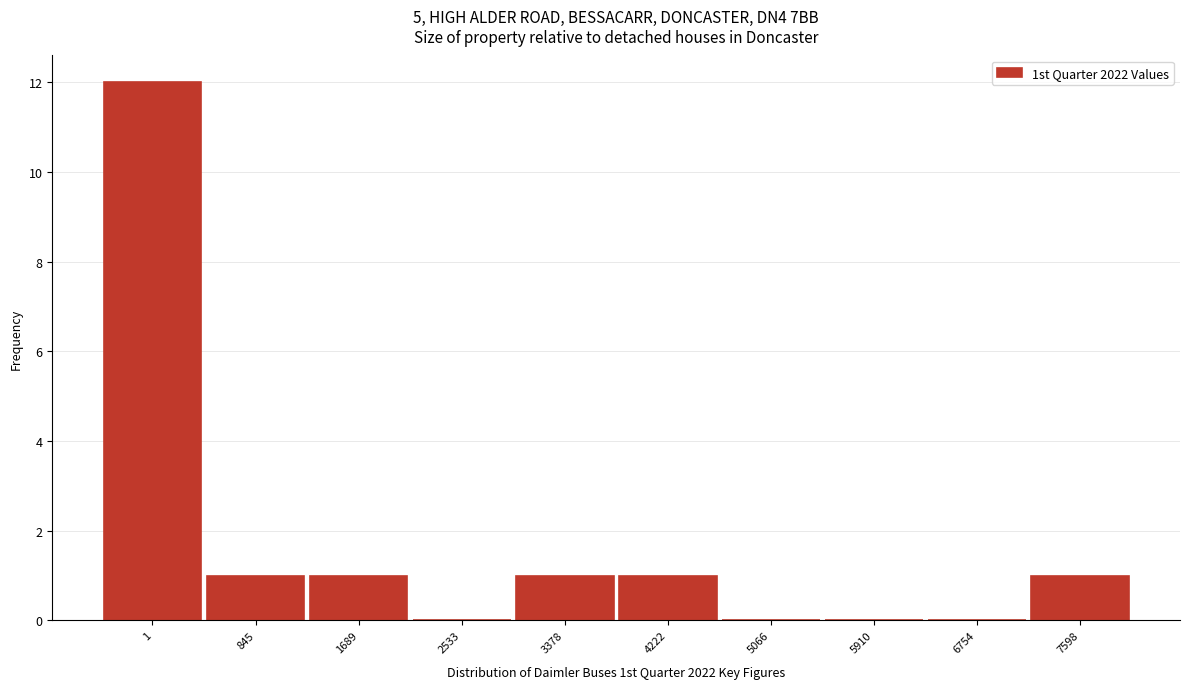

Reading left to right, what are all the values shown in this chart?

1=12	845=1	1689=1	2533=0	3378=1	4222=1	5066=0	5910=0	6754=0	7598=1